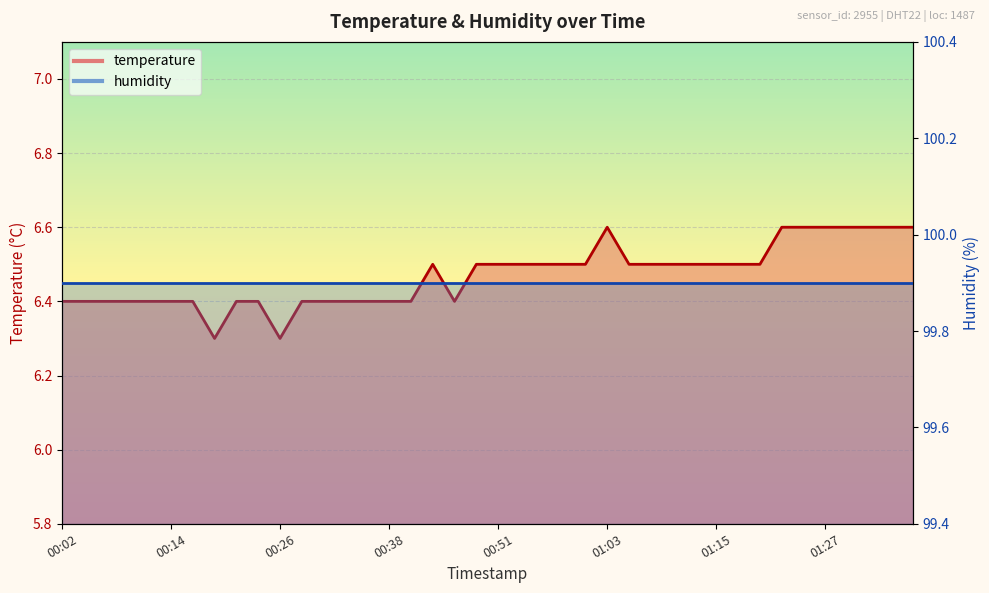

Is it true that the value at 00:53 is 9.7?

False